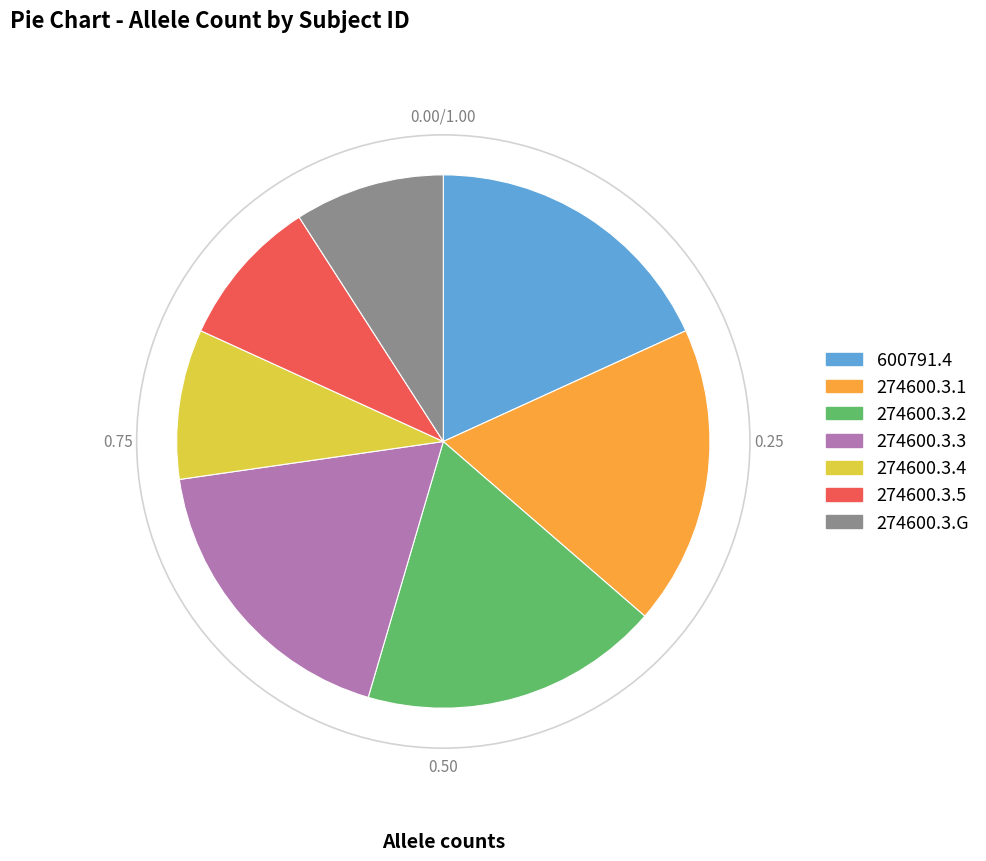

Approximately how many times larger is the value at 600791.4 compared to 274600.3.1?

1.0